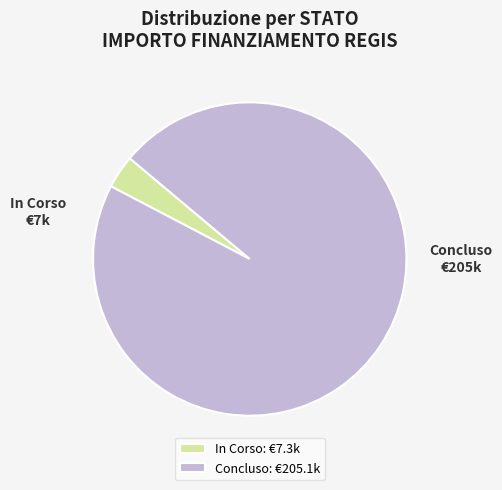

Does any single category account for the majority?

Yes